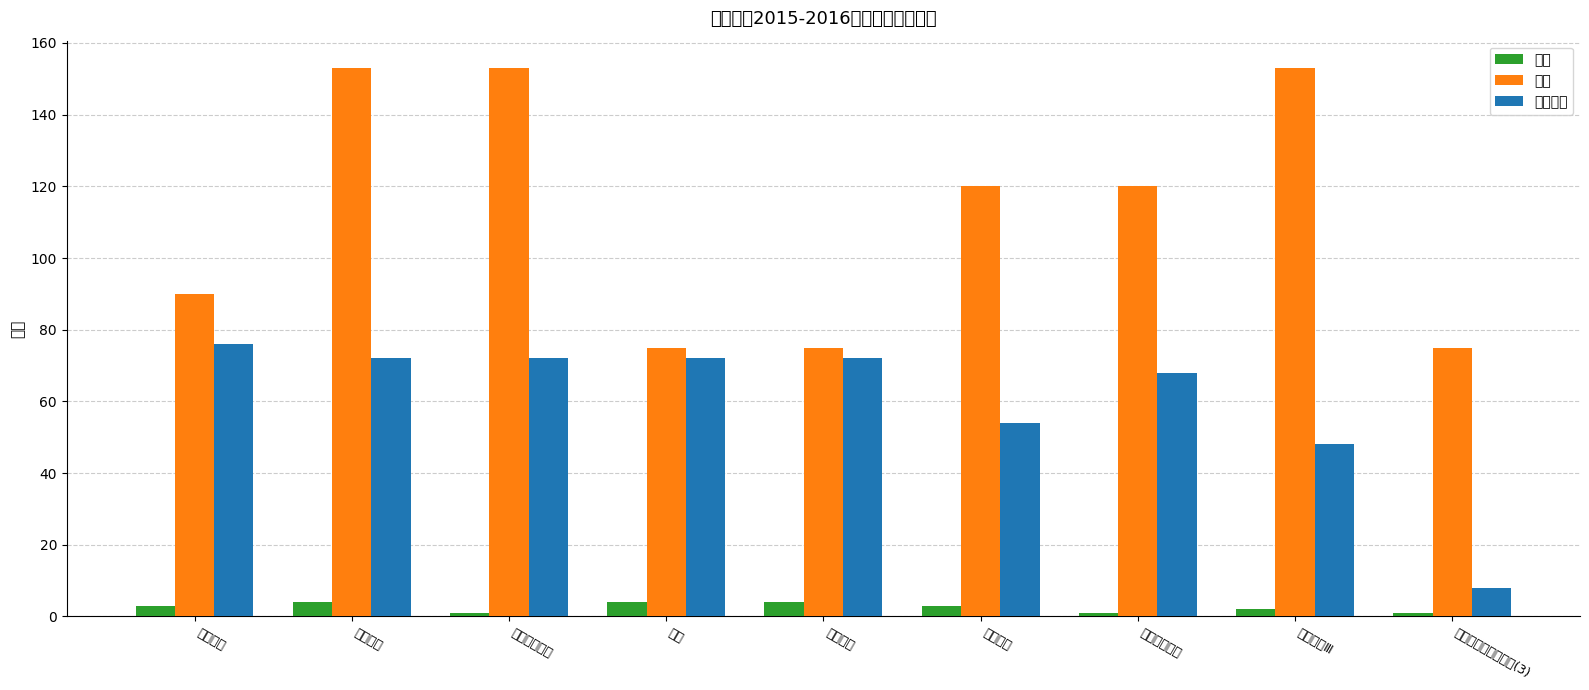

What is the value of the 学分 bar at the 4th from the left?

4